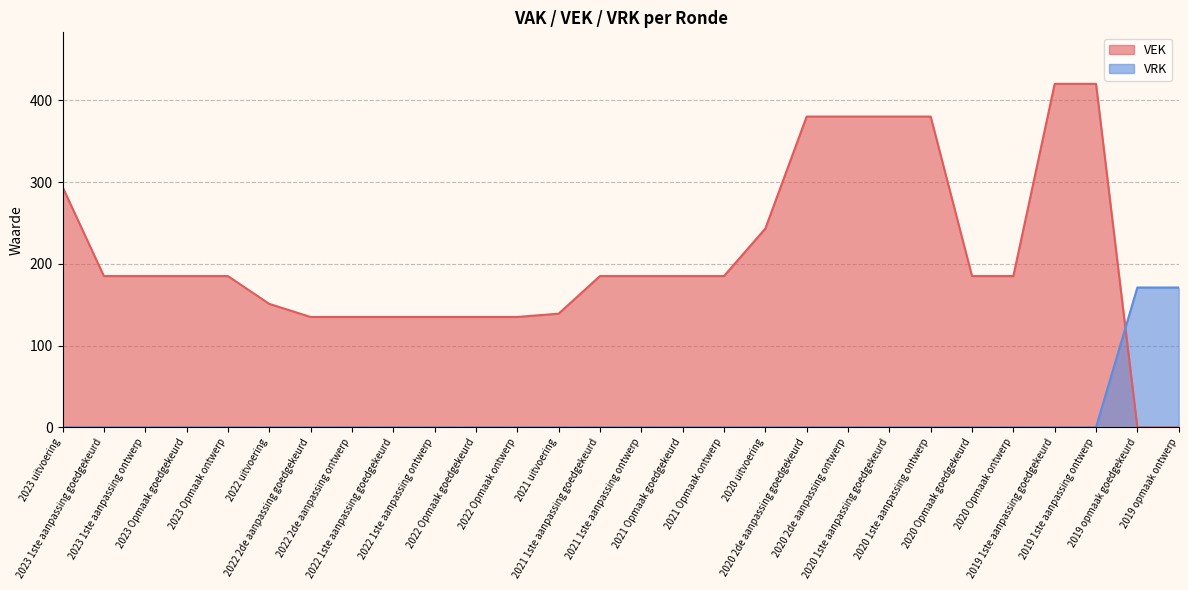

What is the average value of the VRK series?

12